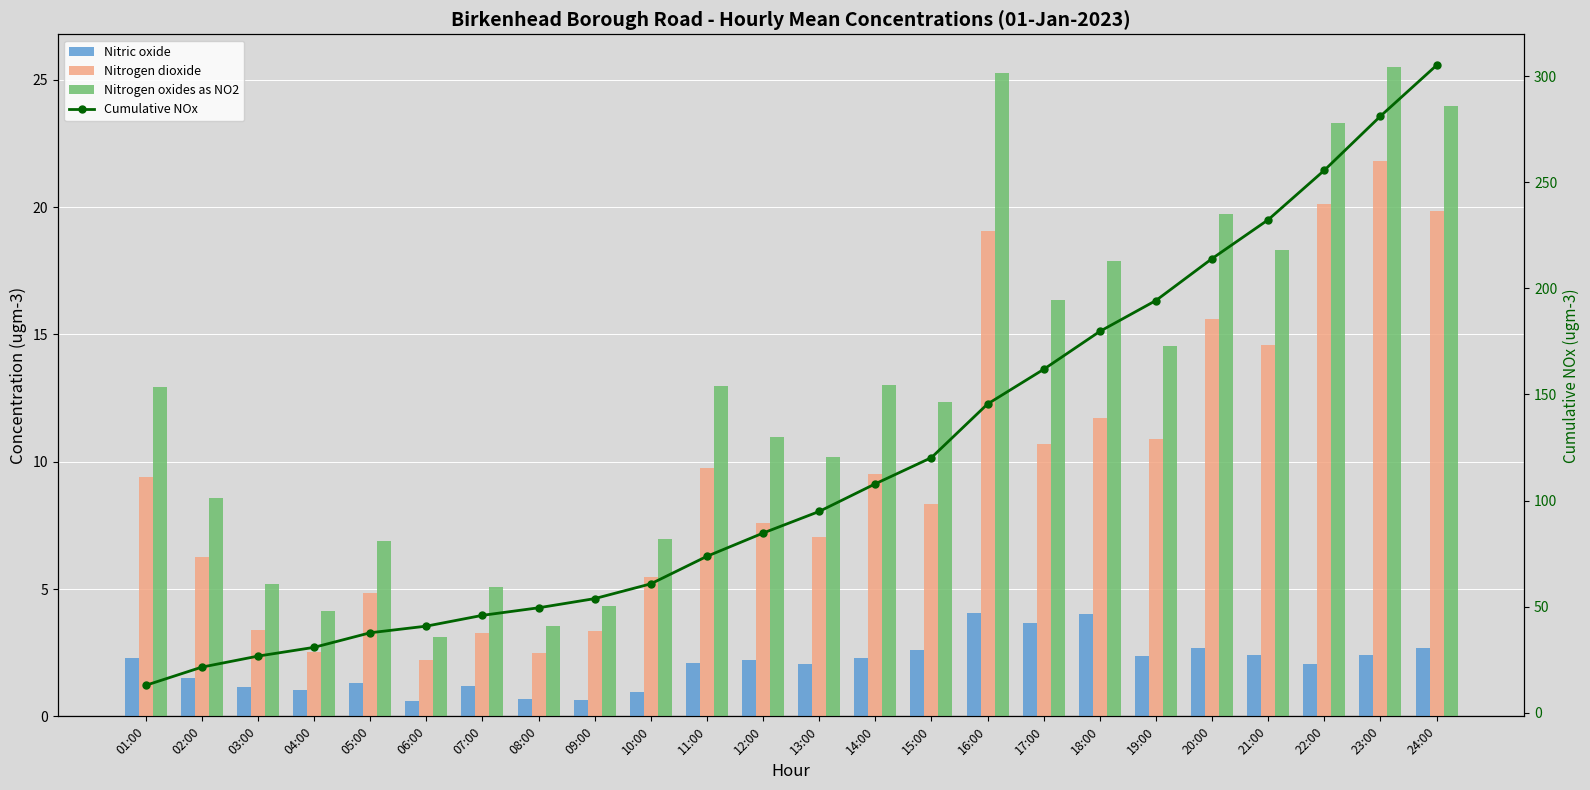

Is it true that Nitrogen oxides as NO2 equals 13.0 at 11:00?

True